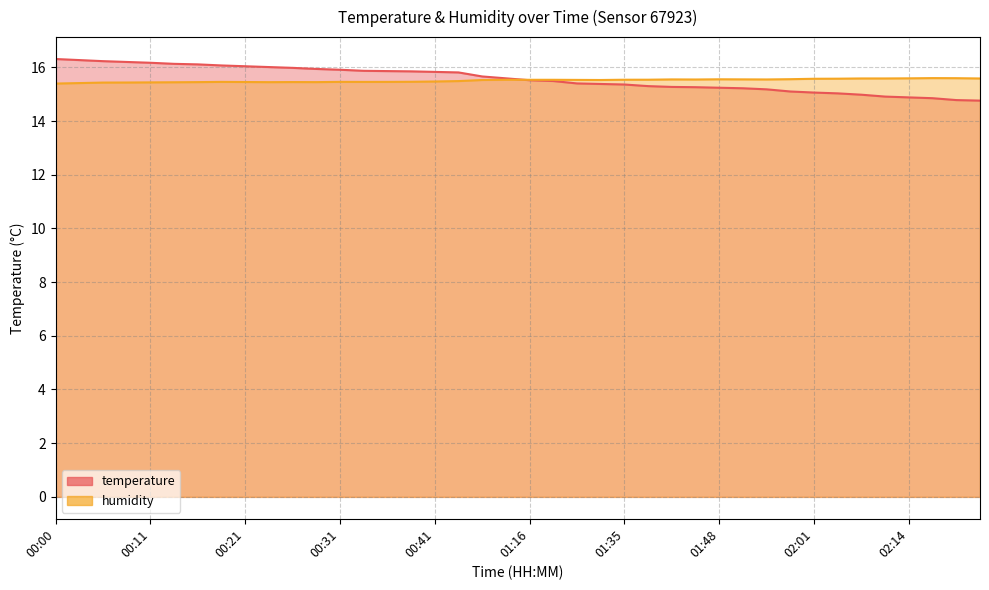

Reading left to right, extract all data points from this chart.

temperature: 16.3	16.3	16.2	16.2	16.2	16.1	16.1	16.1	16.0	16.0	16.0	15.9	15.9	15.9	15.9	15.8	15.8	15.8	15.7	15.6	15.5	15.5	15.4	15.4	15.4	15.3	15.3	15.3	15.2	15.2	15.2	15.1	15.1	15.0	15.0	14.9	14.9	14.8	14.8	14.8
humidity: 15.4	15.4	15.4	15.4	15.4	15.4	15.4	15.5	15.5	15.4	15.5	15.4	15.5	15.5	15.5	15.5	15.5	15.5	15.5	15.5	15.5	15.5	15.5	15.5	15.5	15.5	15.5	15.5	15.6	15.6	15.5	15.6	15.6	15.6	15.6	15.6	15.6	15.6	15.6	15.6